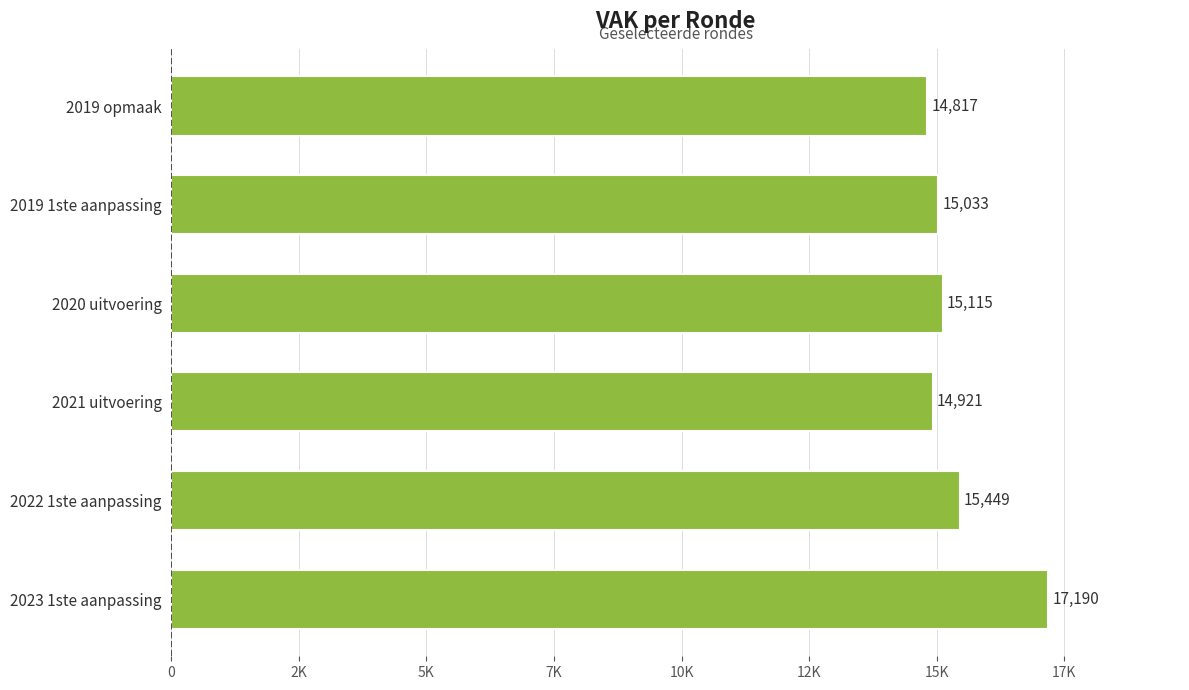

Are the bars horizontal?

Yes